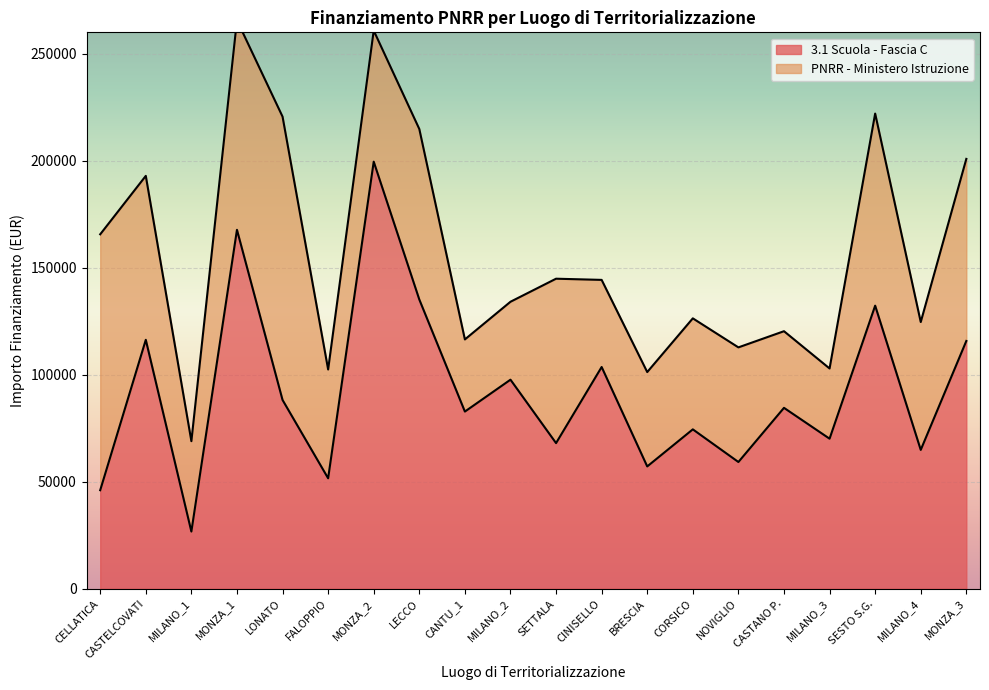

Where is 3.1 Scuola - Fascia C nearest to the value 113148?

MONZA_3